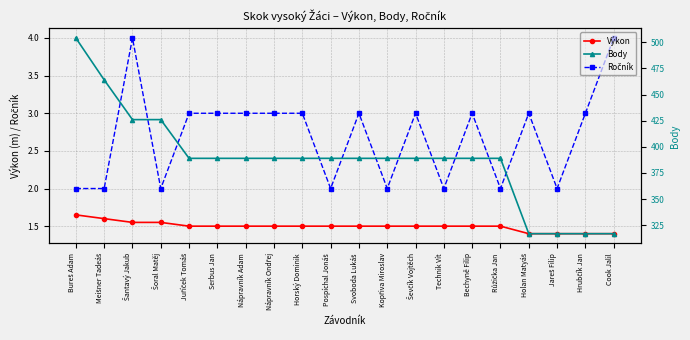

What is the difference between the highest and lowest values at Serbus Jan?

387.5